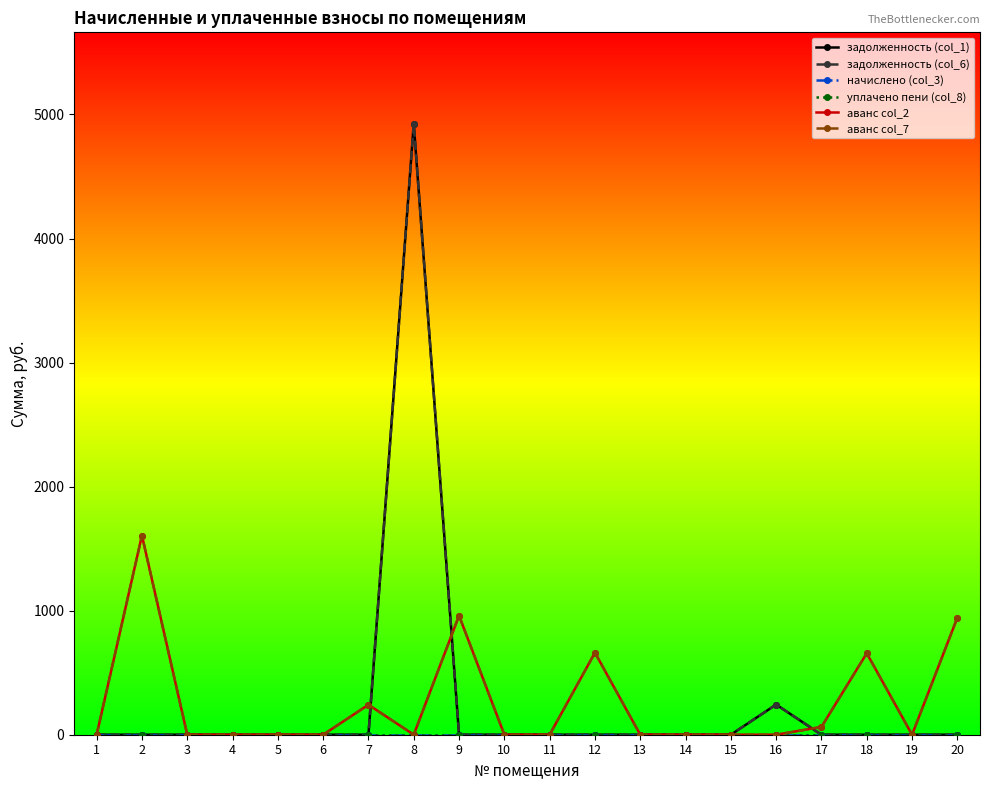

Is this an area chart (filled region under the line)?

No